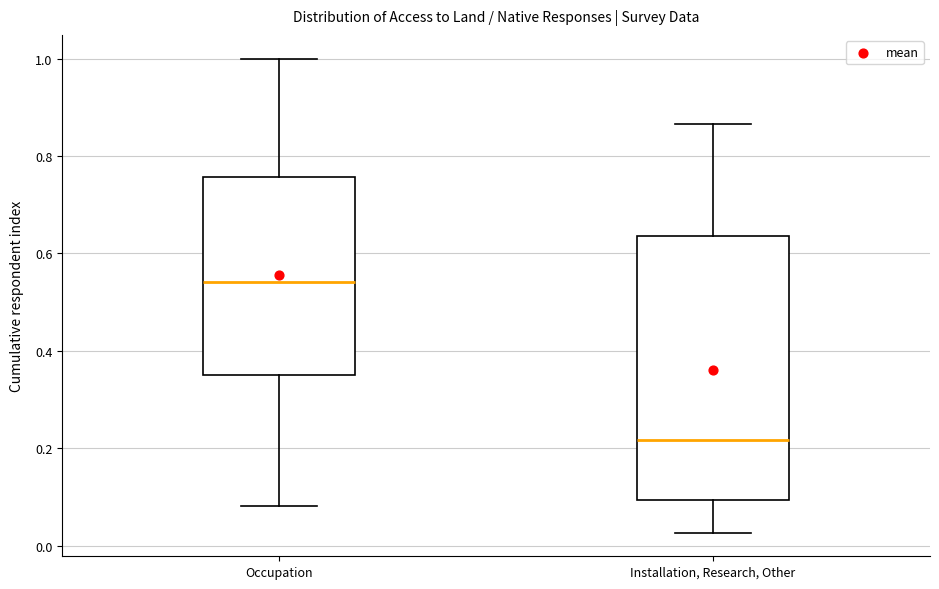

Reading left to right, transcribe this box plot: for each box, give where its median line is, the range the box spans, and where its two whiskers end, as read against the y-axis. The values are not printed on the chart, so give them approximately, as read against the axis.

Occupation: median 0.54, box 0.36 to 0.76, whiskers 0.08 to 1.00
Installation, Research, Other: median 0.22, box 0.10 to 0.64, whiskers 0.02 to 0.86